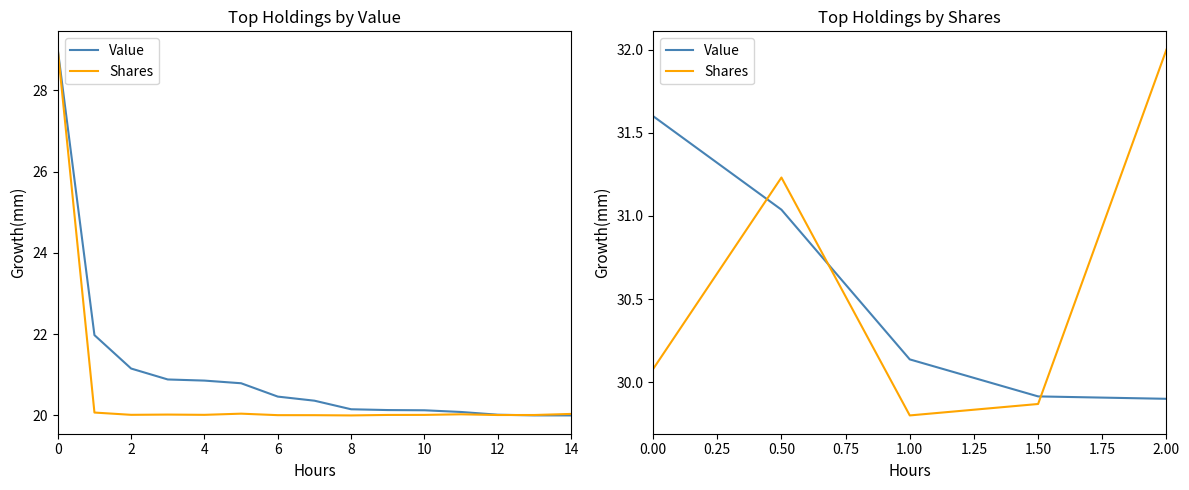

What is the value of the Shares point at the 1st from the left?

30.1